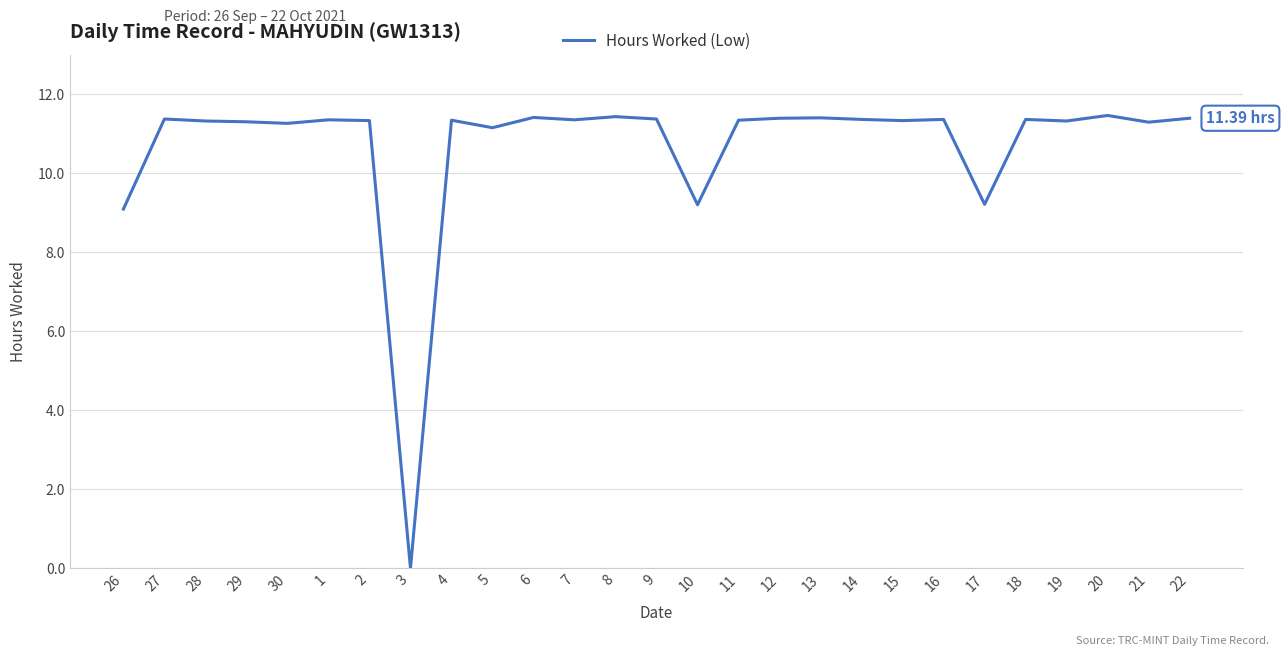

Approximately how many times larger is the value at 11 compared to 8?

1.0